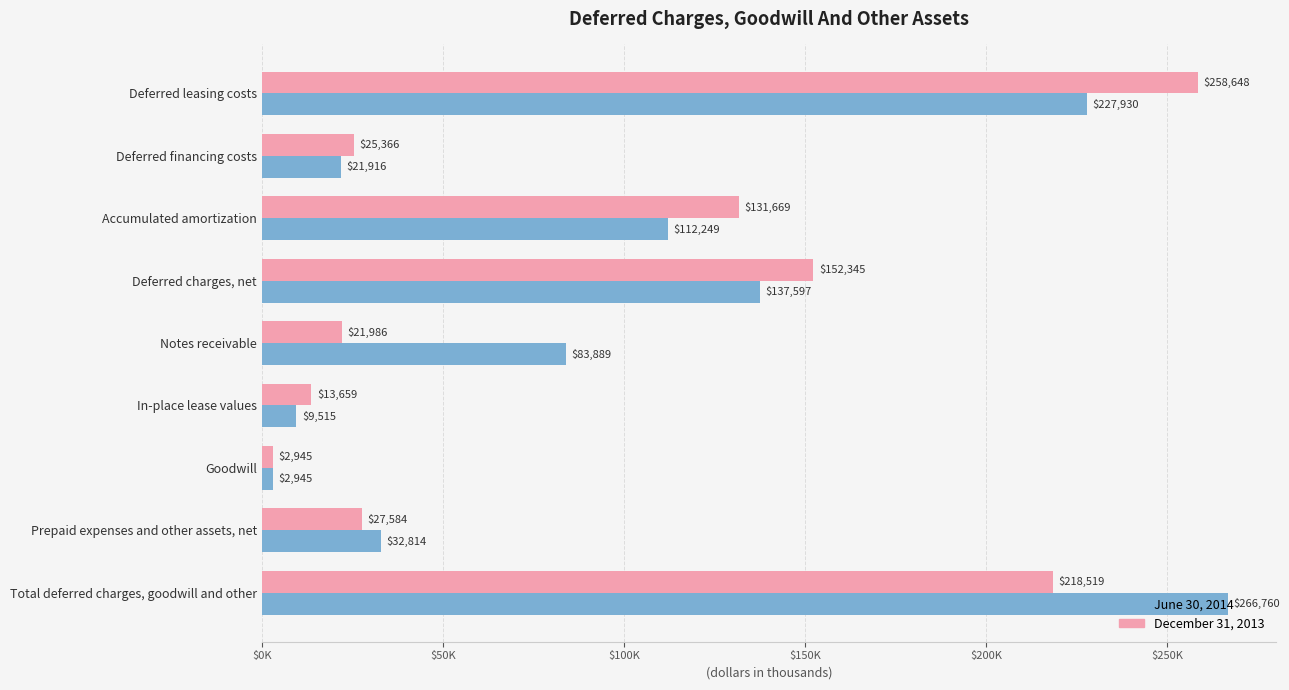

What are all the series names shown in the legend?

June 30, 2014, December 31, 2013